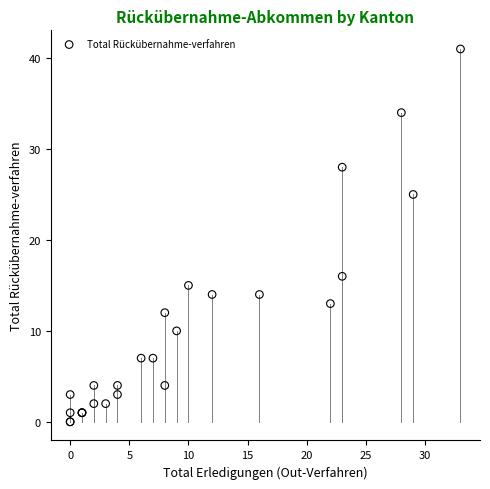

What Y value in the scatter plot is closest to 20?

16